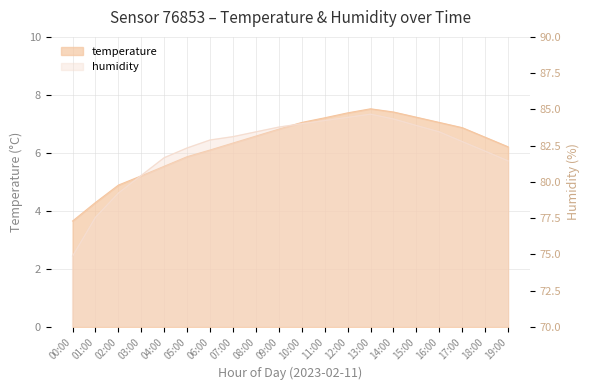

What is the sum of the temperature values at 06:00 and 07:00?

12.4